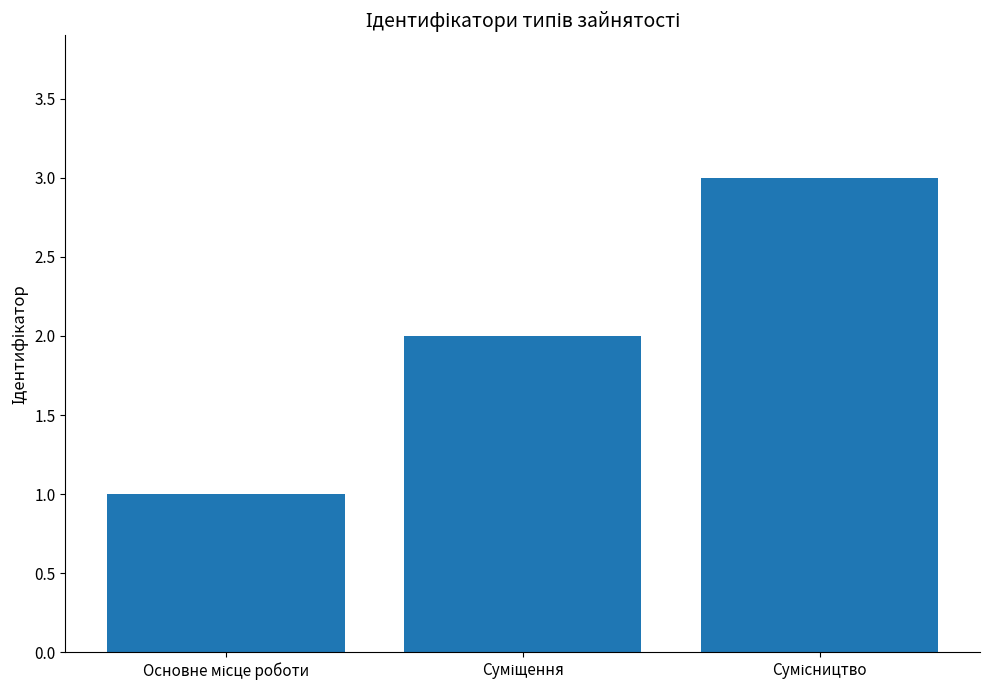

What is the greatest value displayed?

3